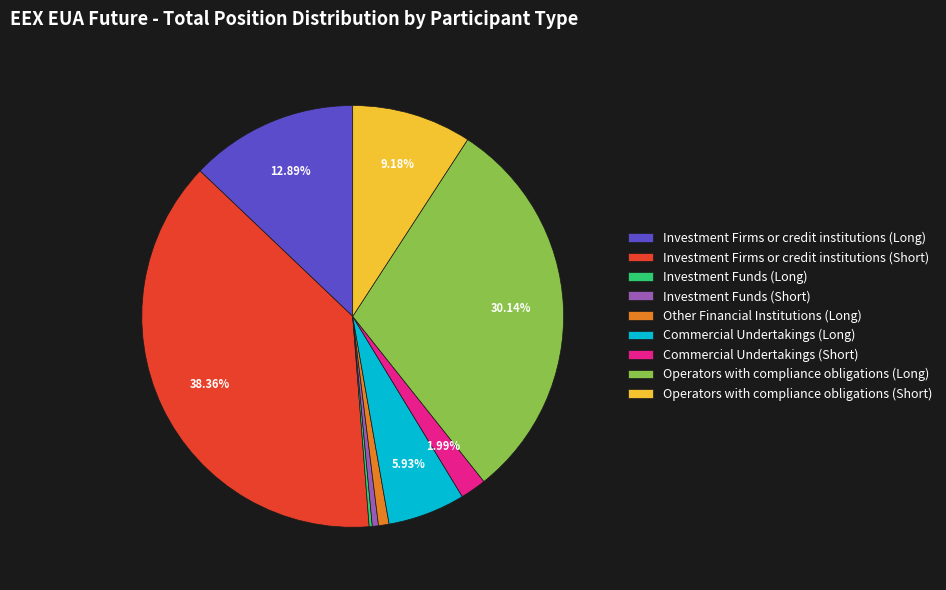

Does any single category account for the majority?

No